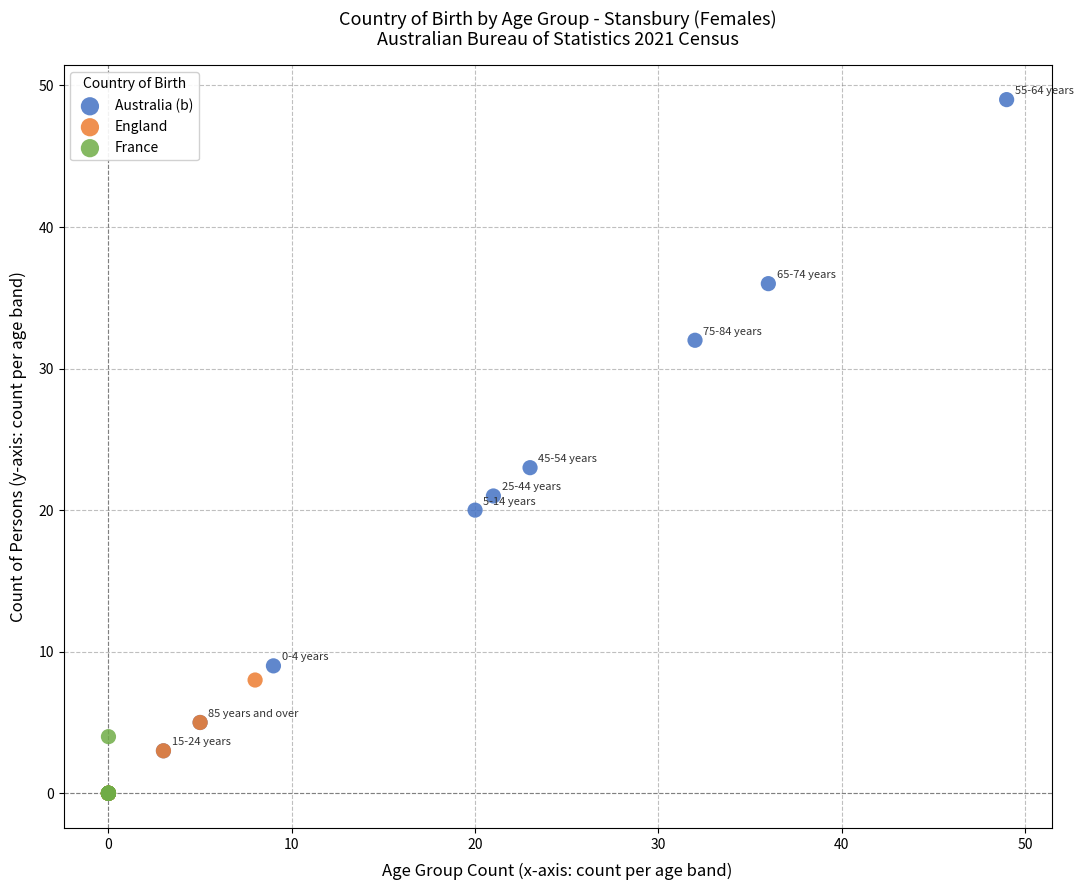

What are all the series names shown in the legend?

Australia (b), England, France